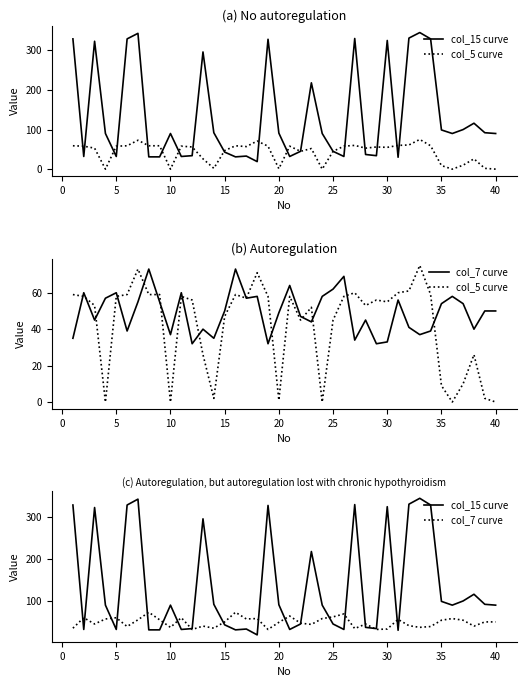

What is the label of the 31st point from the left?

30